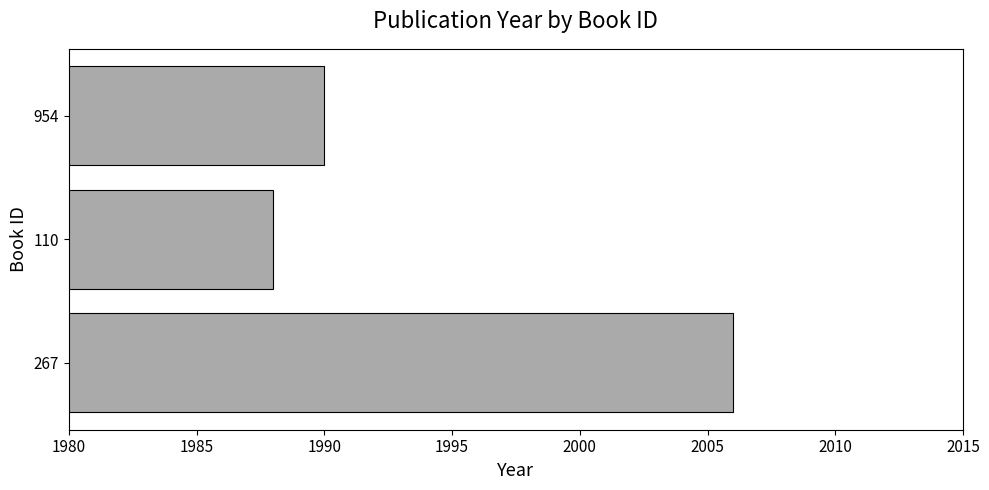

Between 110 and 267, which is larger?

267